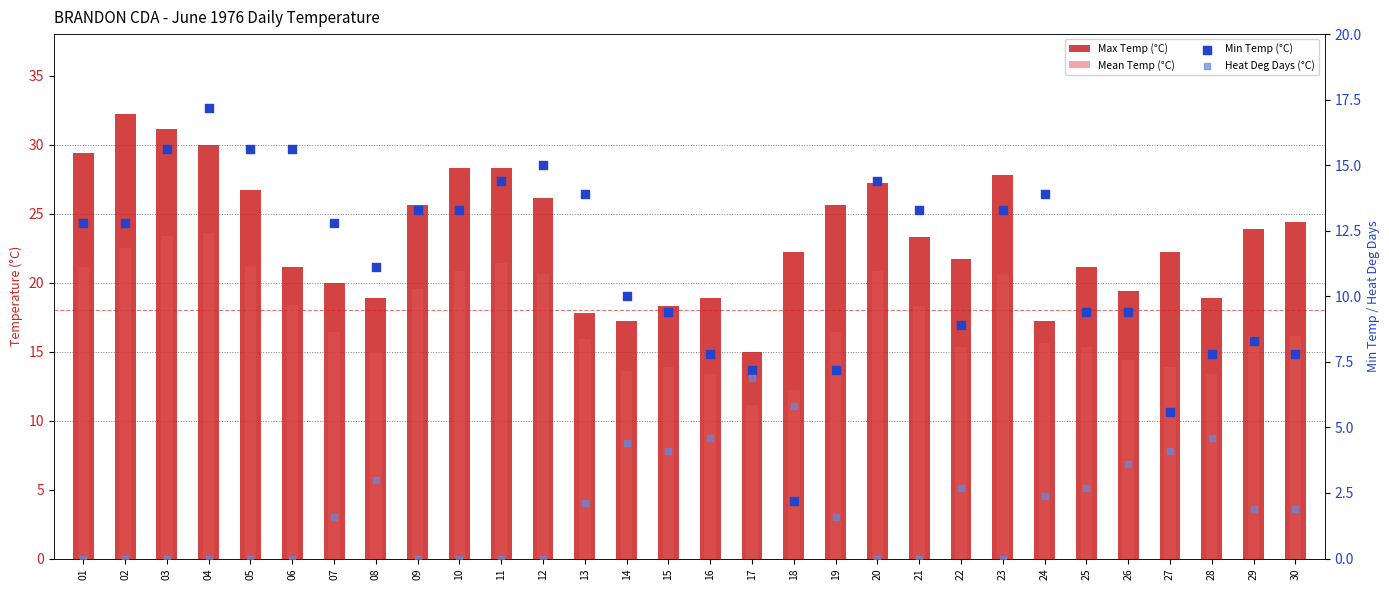

Which series has the largest total across all categories?

Max Temp (°C)